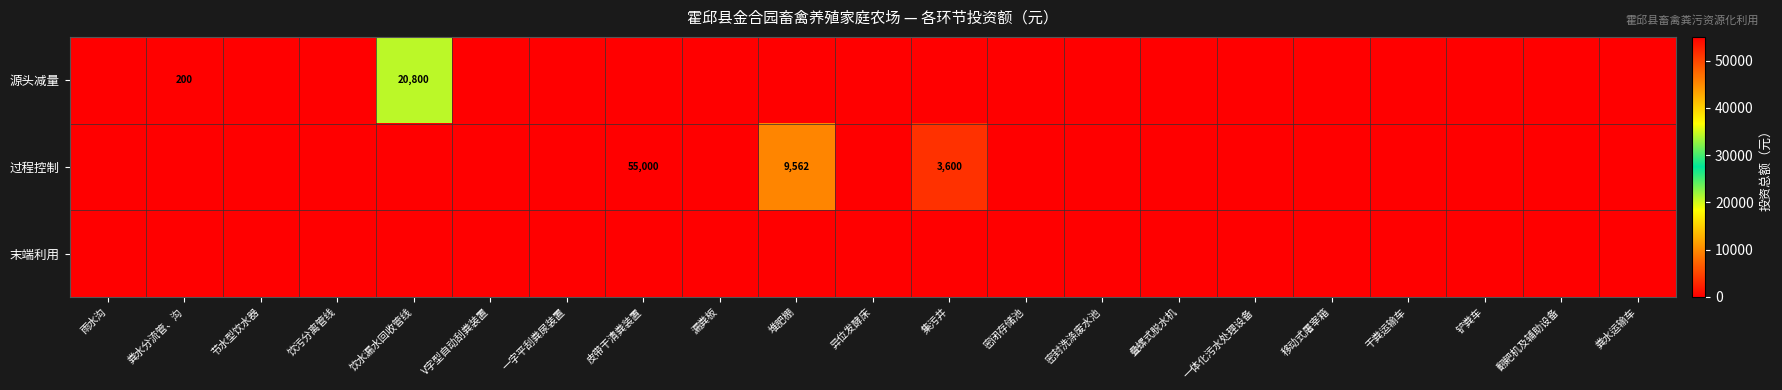

Which category has the lowest value in the 过程控制 series?

雨水沟